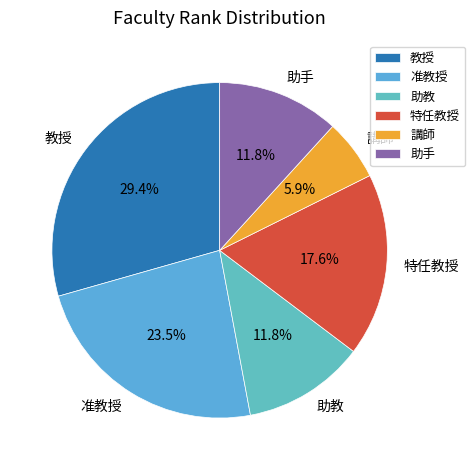

Combined, do 助教 and 講師 account for over 50%?

No